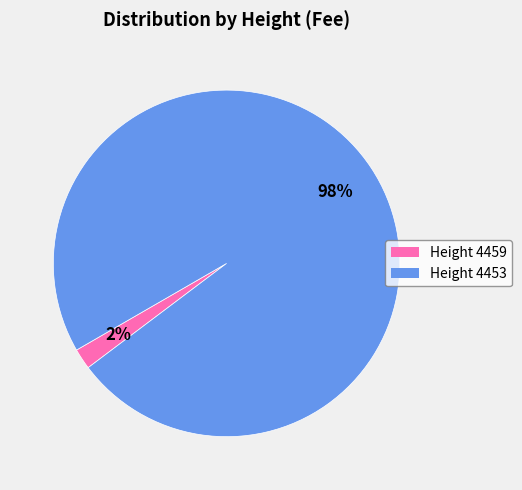

Is there a majority slice in this chart?

Yes